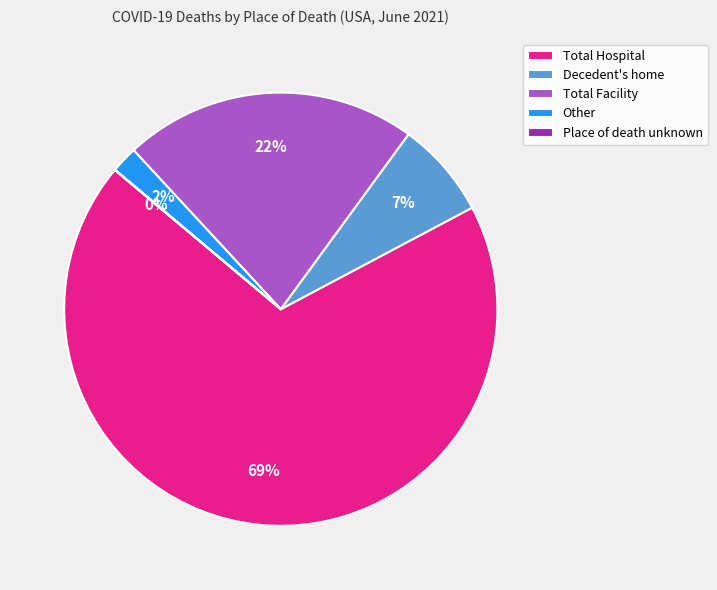

Which has a higher value, Other or Decedent's home?

Decedent's home